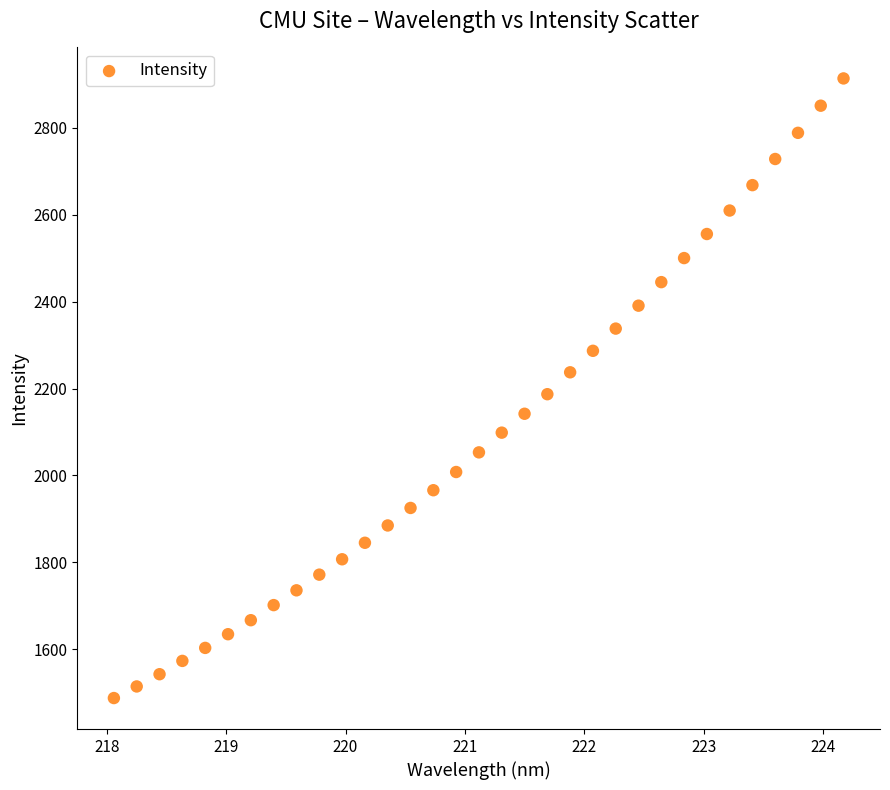

What is the range of X values (max minus min)?

6.1